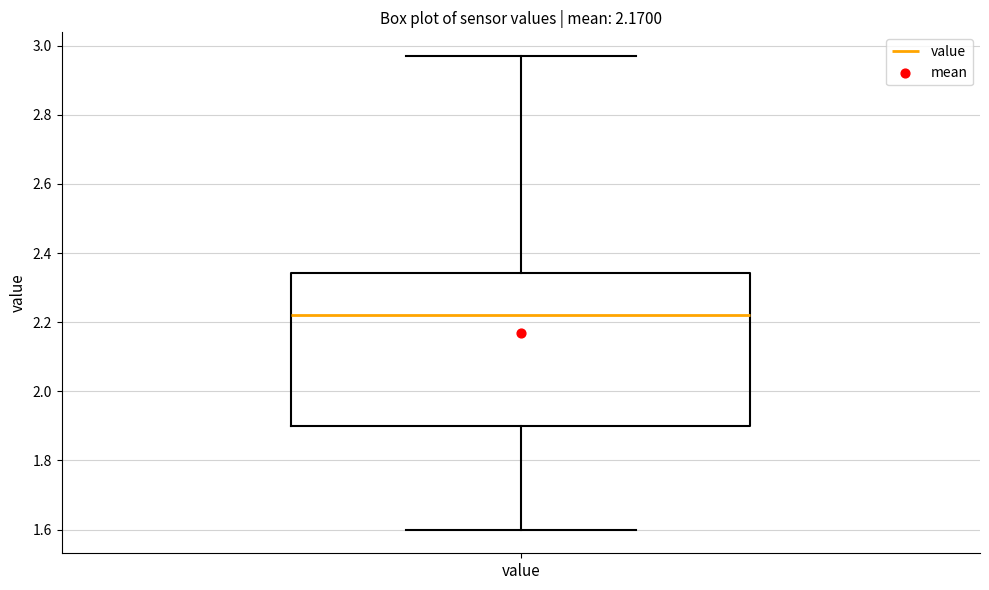

Where is the lower edge of the box for value on the y-axis? The values are not printed on the chart, so give them approximately, as read against the axis.

1.90